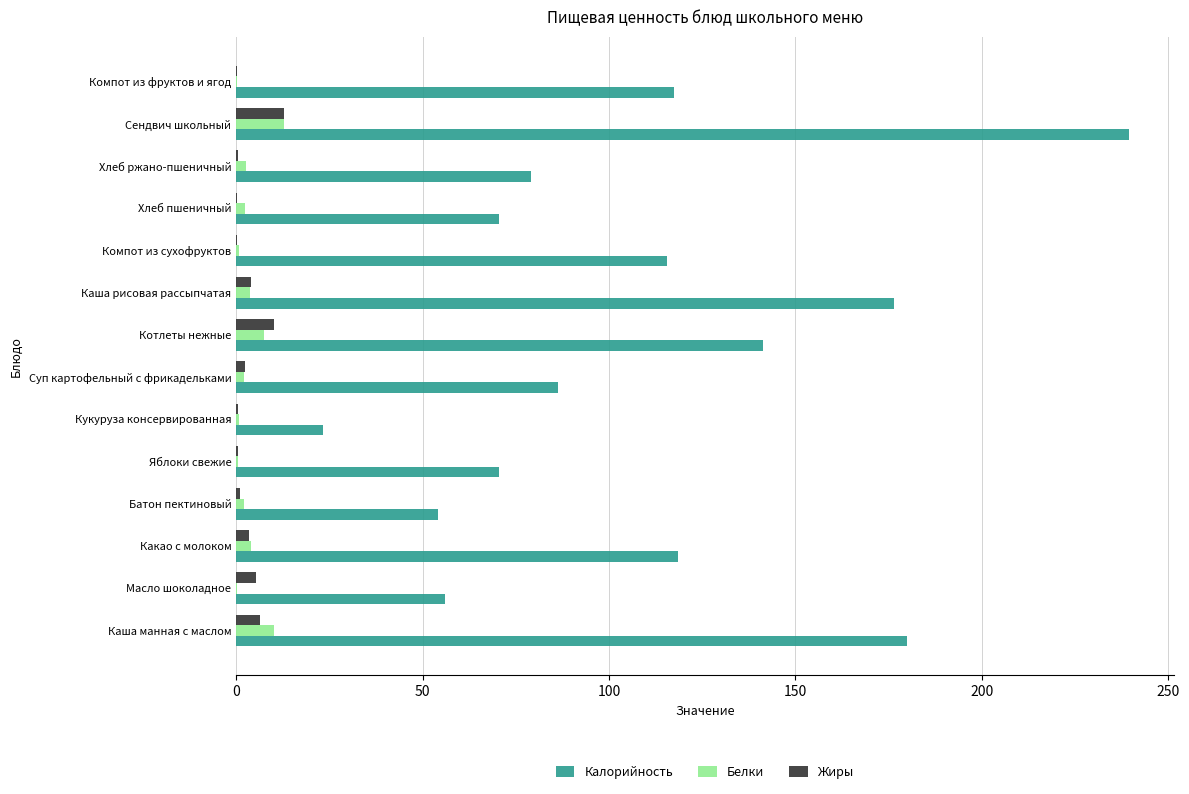

At which category is the sum across all series the highest?

Сендвич школьный